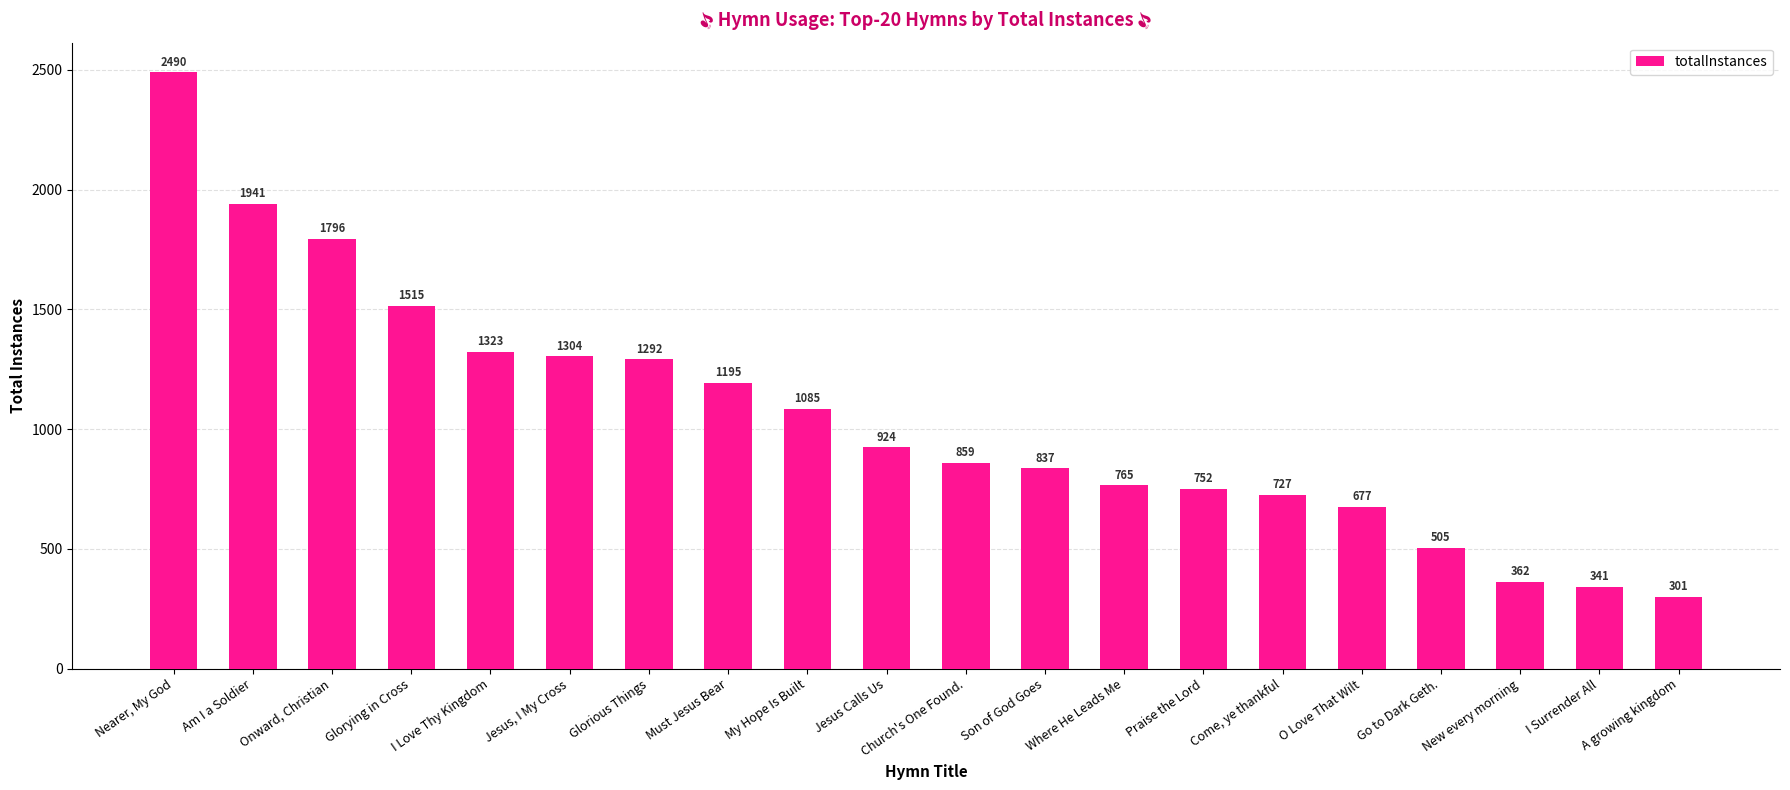

What is the approximate value at My Hope Is Built?

1085